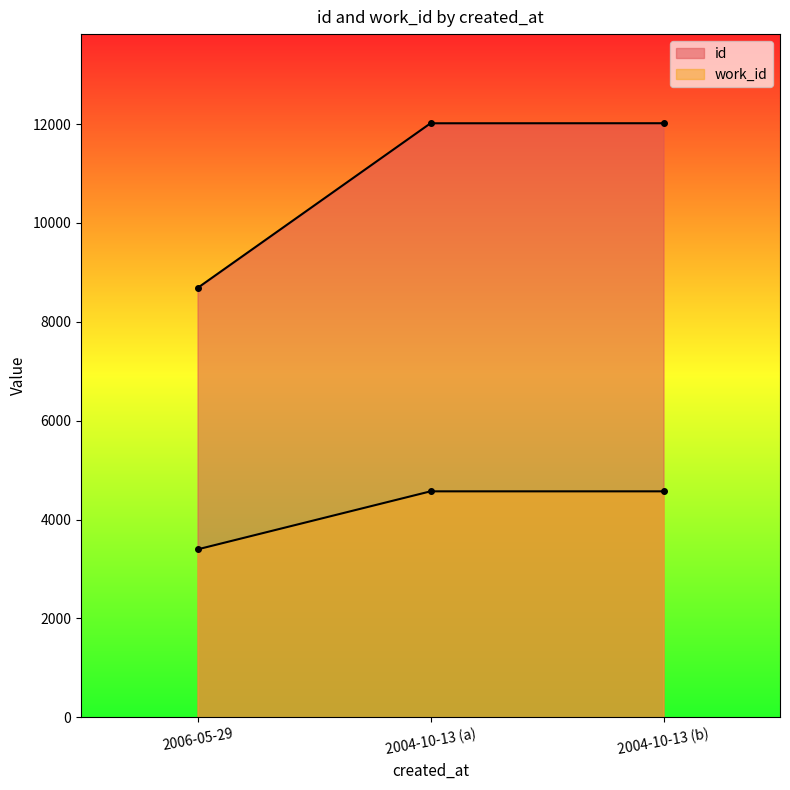

Rank the series by their average value, from highest to lowest.

id, work_id